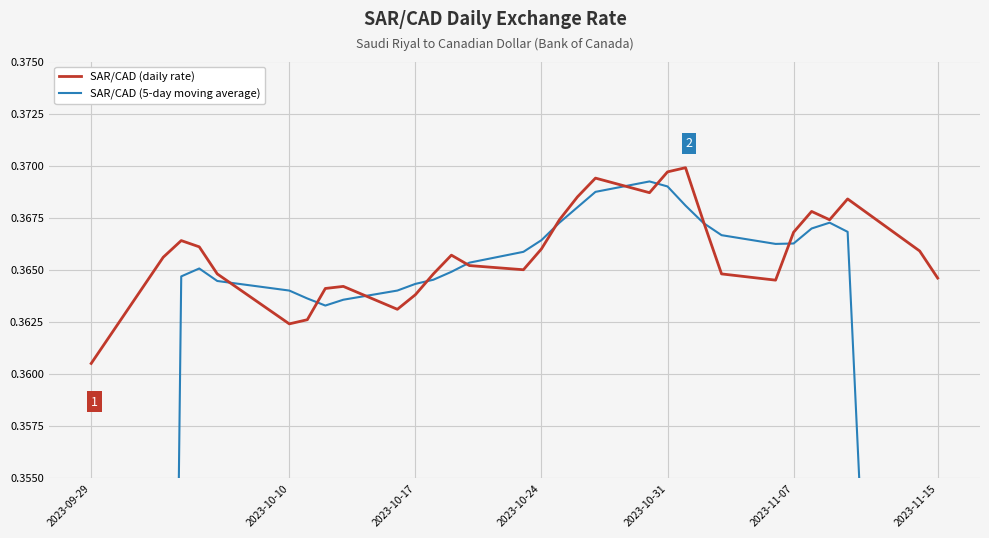

At which label is SAR/CAD (daily rate) closest to 0?

2023-09-29